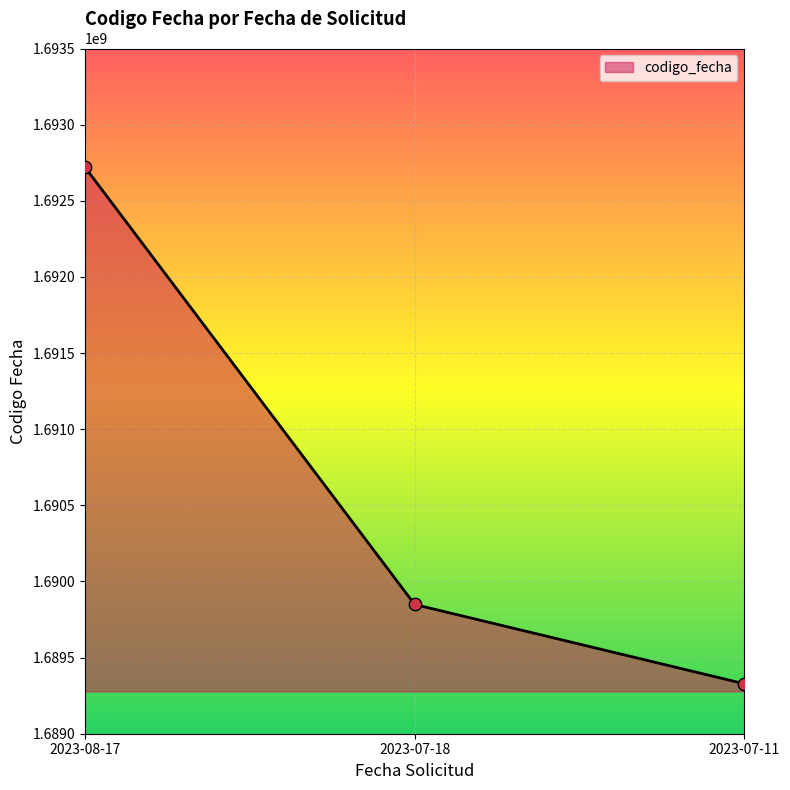

Approximately how many times larger is the value at 2023-07-18 compared to 2023-08-17?

1.0